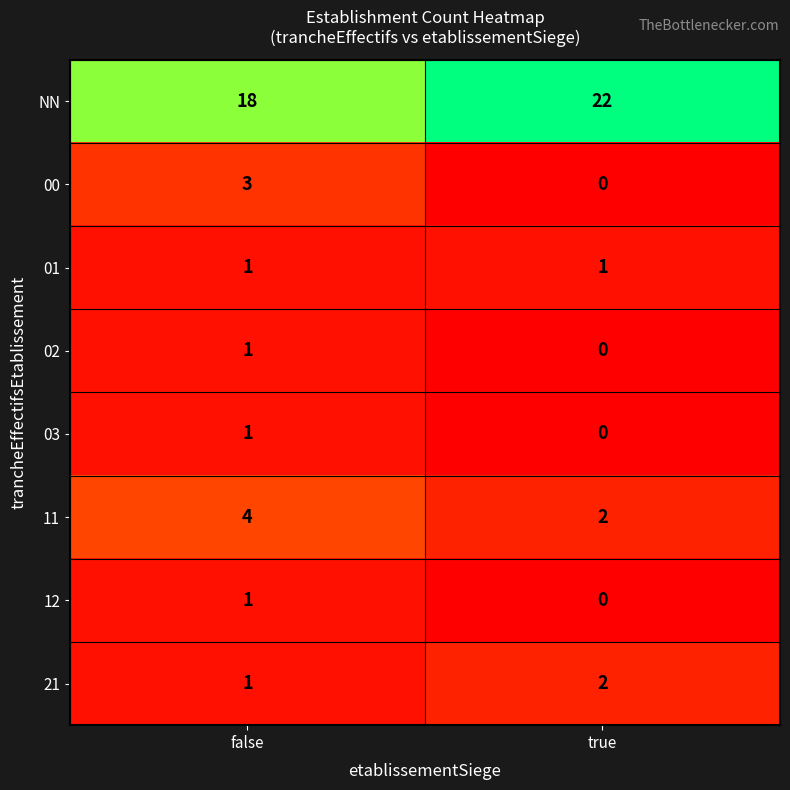

Reading right to left, what are all the values shown in this chart?

NN: true=22	false=18
00: true=0	false=3
01: true=1	false=1
02: true=0	false=1
03: true=0	false=1
11: true=2	false=4
12: true=0	false=1
21: true=2	false=1